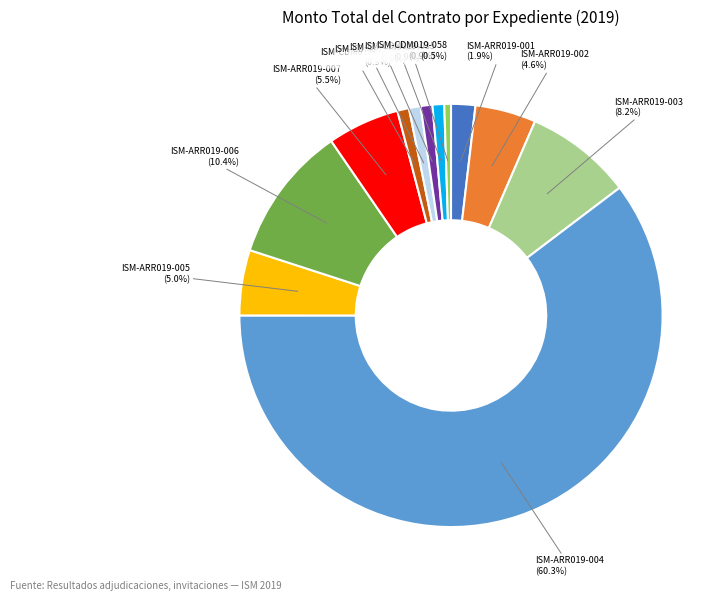

Do ISM-CDM019-035 and ISM-CDM019-033 together represent more than half of the pie?

No